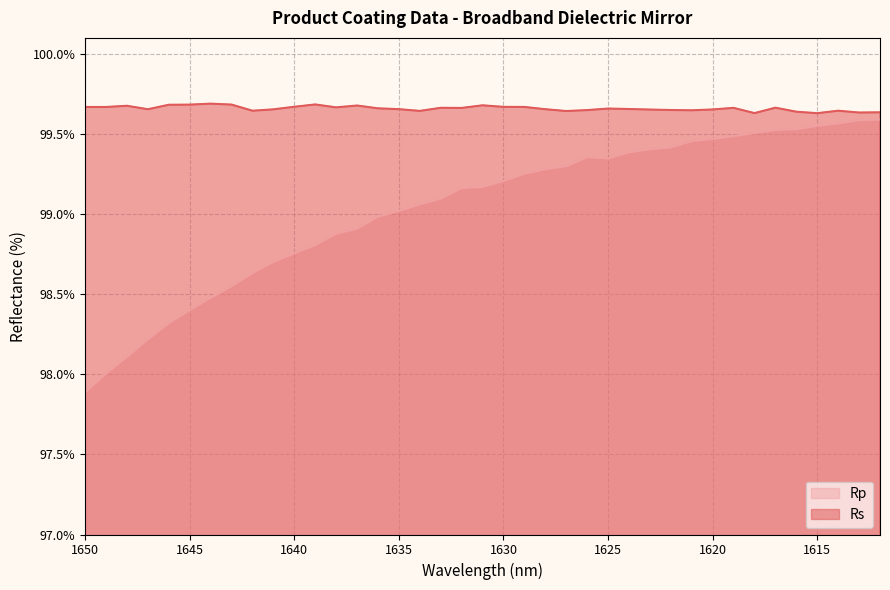

Reading right to left, what are all the values shown in this chart?

Rs: 1612=99.6	1613=99.6	1614=99.6	1615=99.6	1616=99.6	1617=99.7	1618=99.6	1619=99.7	1620=99.7	1621=99.6	1622=99.6	1623=99.7	1624=99.7	1625=99.7	1626=99.6	1627=99.6	1628=99.7	1629=99.7	1630=99.7	1631=99.7	1632=99.7	1633=99.7	1634=99.6	1635=99.7	1636=99.7	1637=99.7	1638=99.7	1639=99.7	1640=99.7	1641=99.7	1642=99.6	1643=99.7	1644=99.7	1645=99.7	1646=99.7	1647=99.7	1648=99.7	1649=99.7	1650=99.7
Rp: 1612=99.6	1613=99.6	1614=99.6	1615=99.6	1616=99.5	1617=99.5	1618=99.5	1619=99.5	1620=99.5	1621=99.5	1622=99.4	1623=99.4	1624=99.4	1625=99.3	1626=99.4	1627=99.3	1628=99.3	1629=99.3	1630=99.2	1631=99.2	1632=99.2	1633=99.1	1634=99.1	1635=99.0	1636=99.0	1637=98.9	1638=98.9	1639=98.8	1640=98.8	1641=98.7	1642=98.6	1643=98.5	1644=98.5	1645=98.4	1646=98.3	1647=98.2	1648=98.1	1649=98.0	1650=97.9